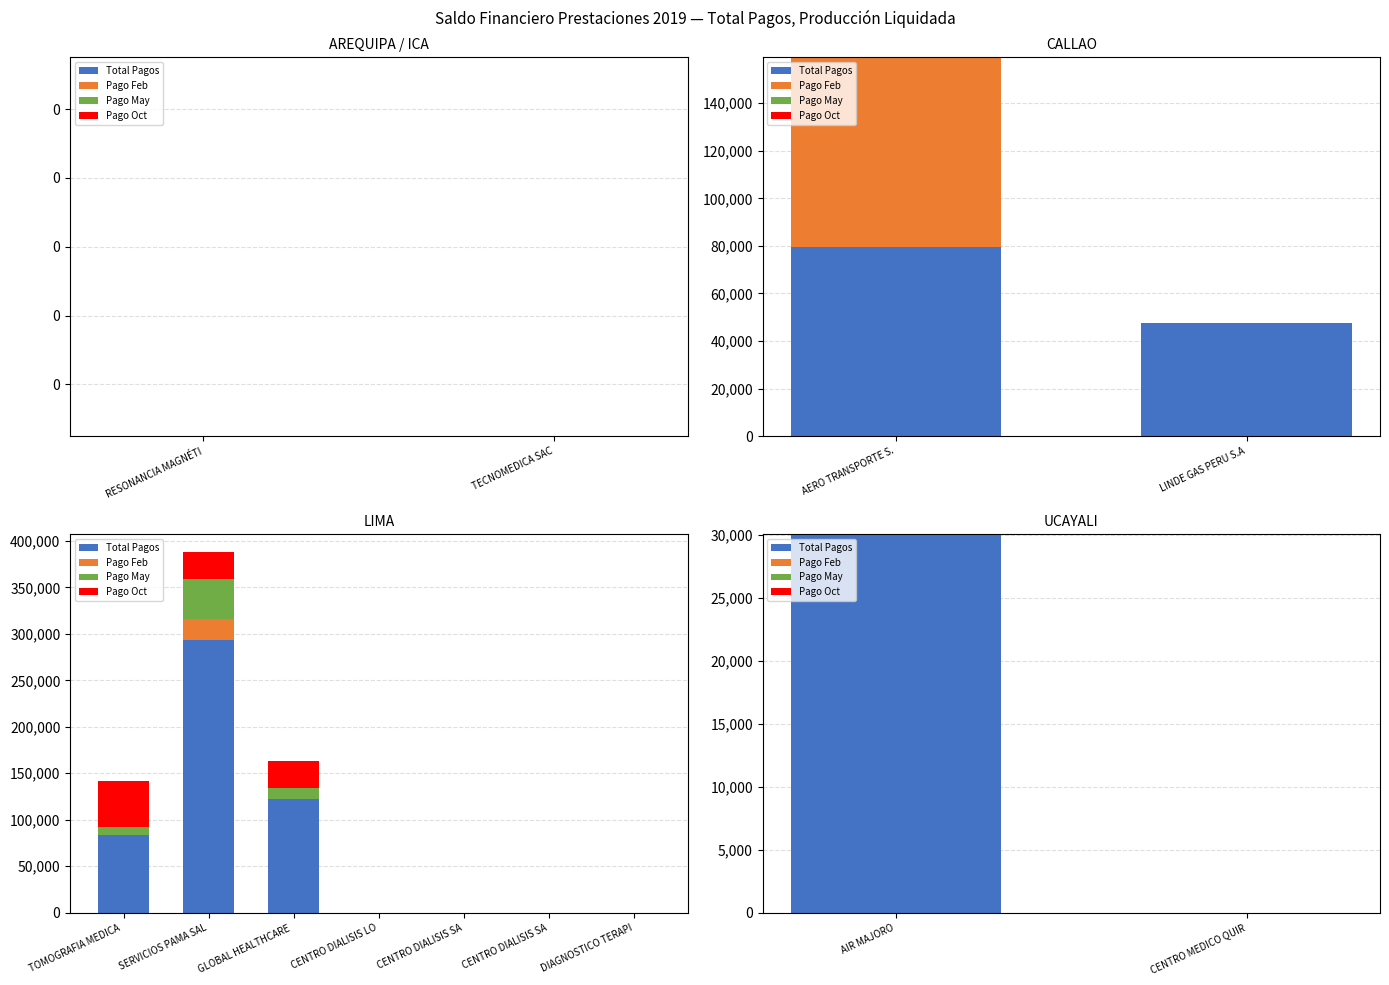

At how many categories does at least one series exceed 13091?

1